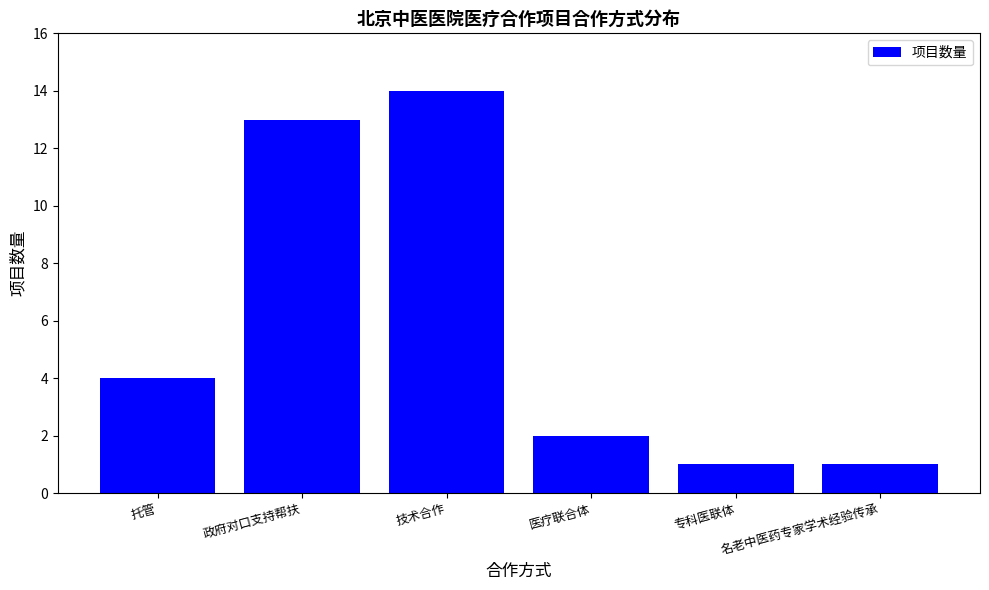

Reading right to left, what are all the values shown in this chart?

1	1	2	14	13	4